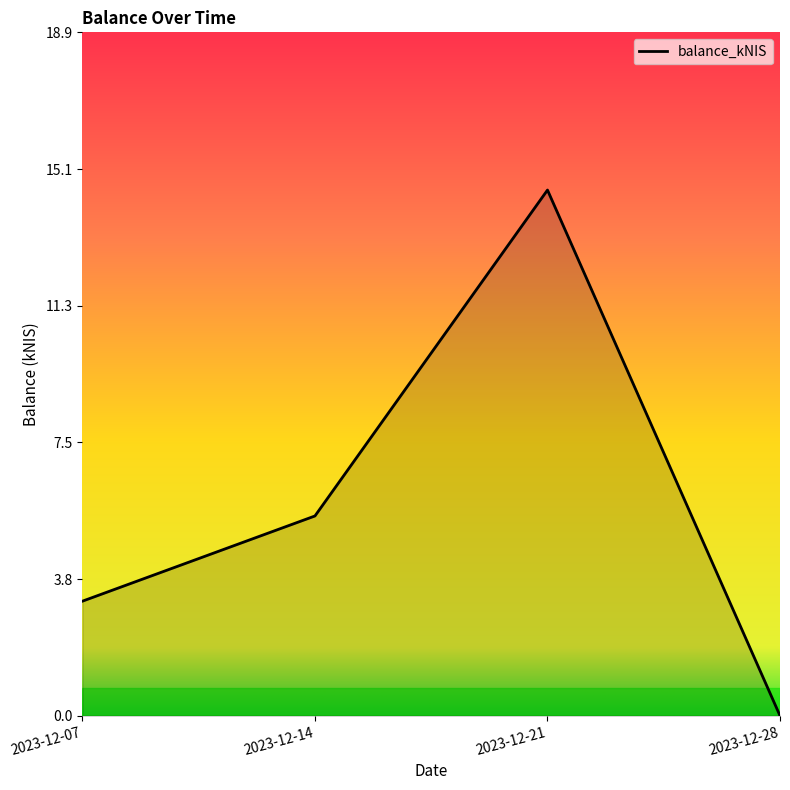

The value at 2023-12-28 is -5.7. True or false?

False